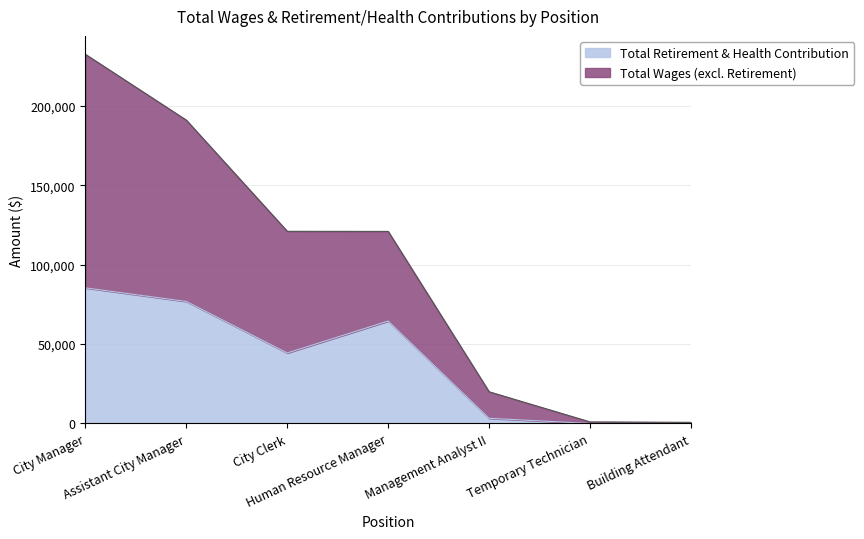

True or false: Total Wages has more than 1 interior local peaks.

False